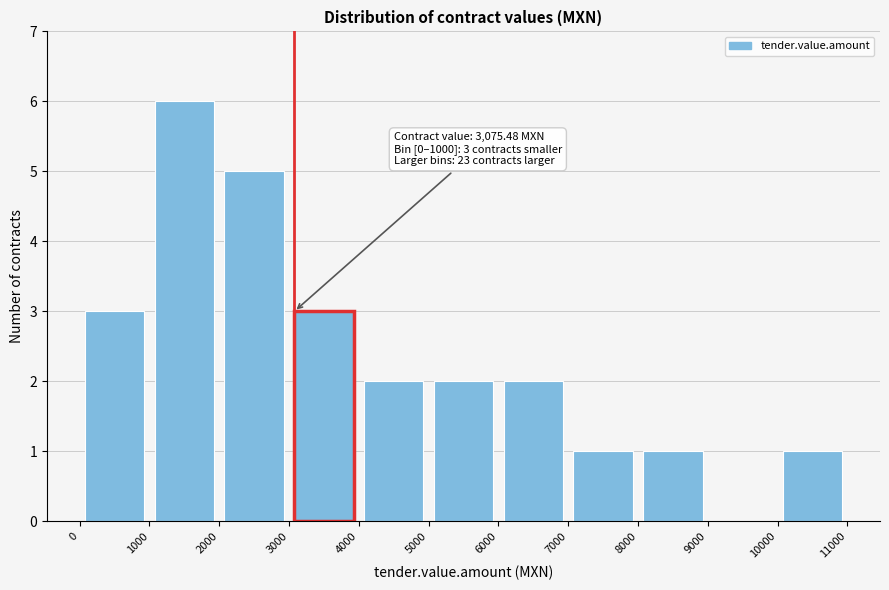

Which range on the x-axis has the tallest bar?

1000 to 2000